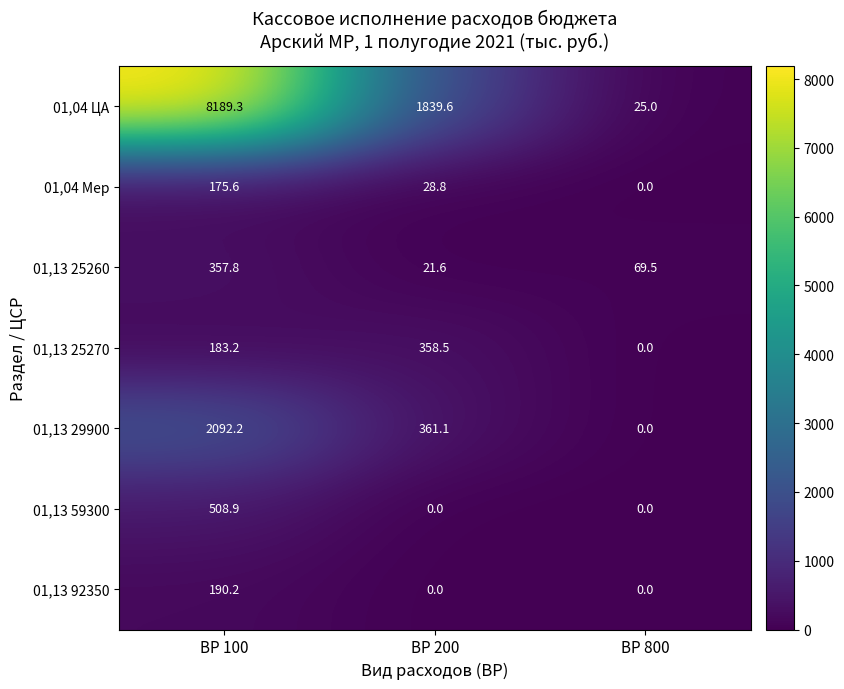

How many data points does each series have?

3